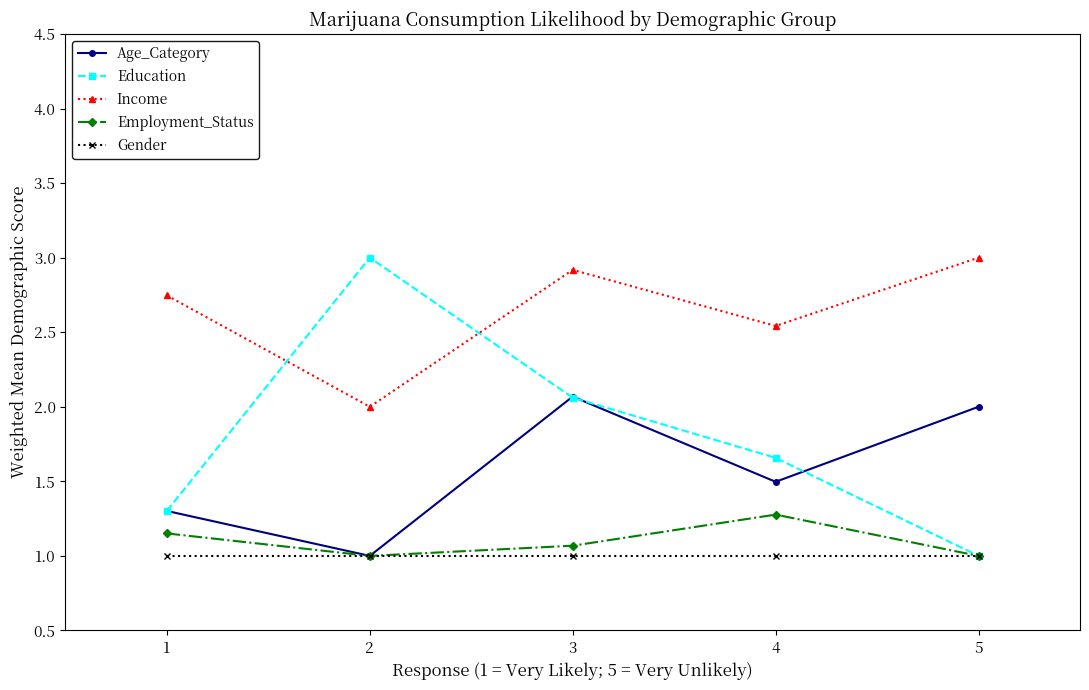

At which label does Age_Category reach its peak?

3